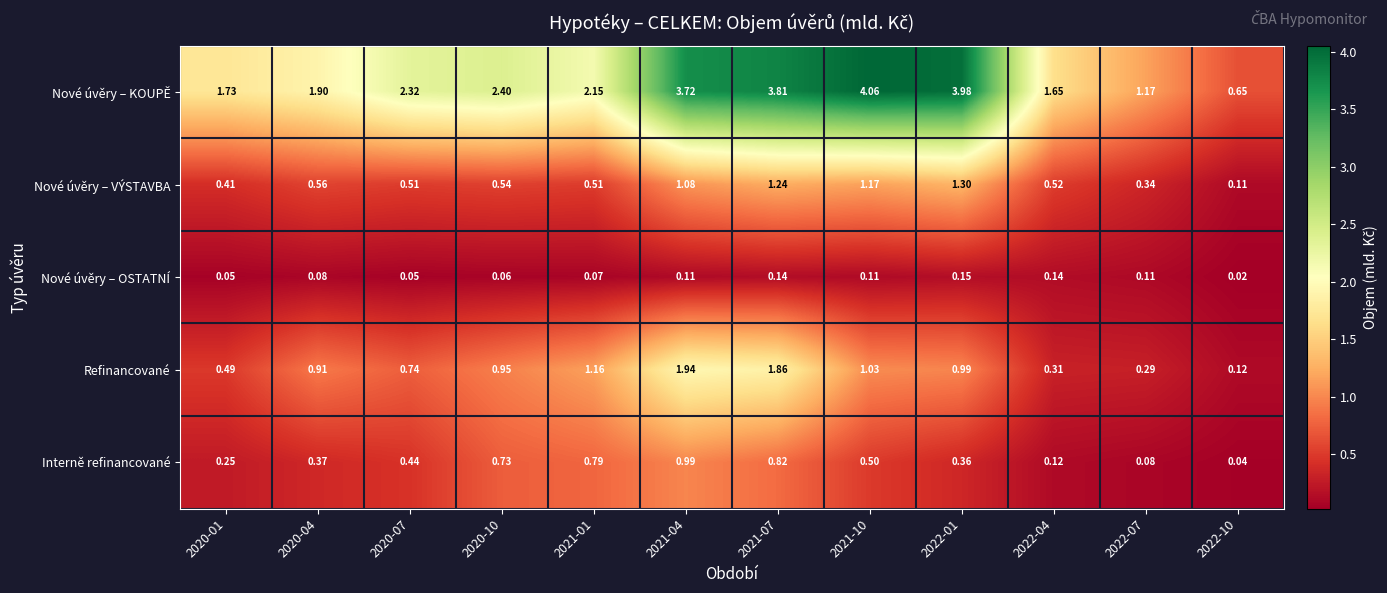

Which series changed the most between 2020-01 and 2020-07?

Nové úvěry – KOUPĚ